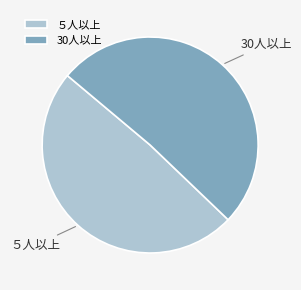

Is there a majority slice in this chart?

Yes